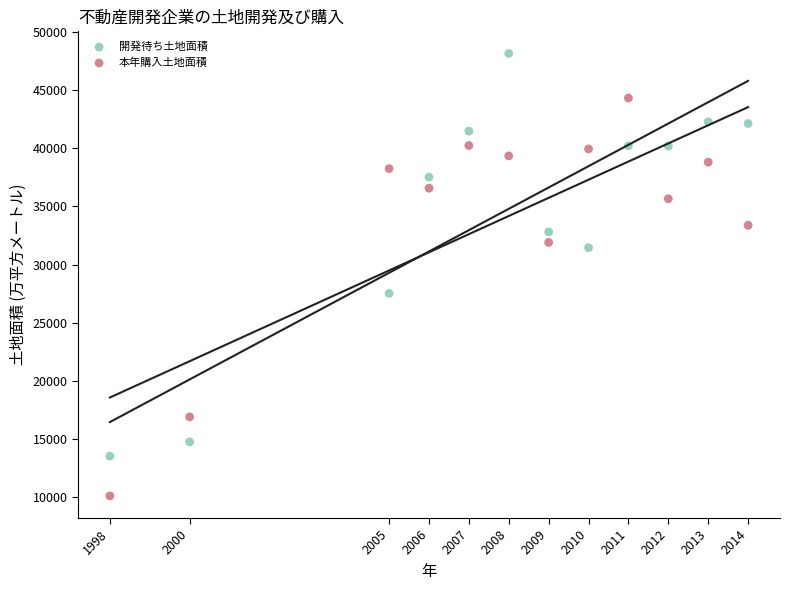

Across all data points, what is the range of Y values (max minus min)?

38051.8